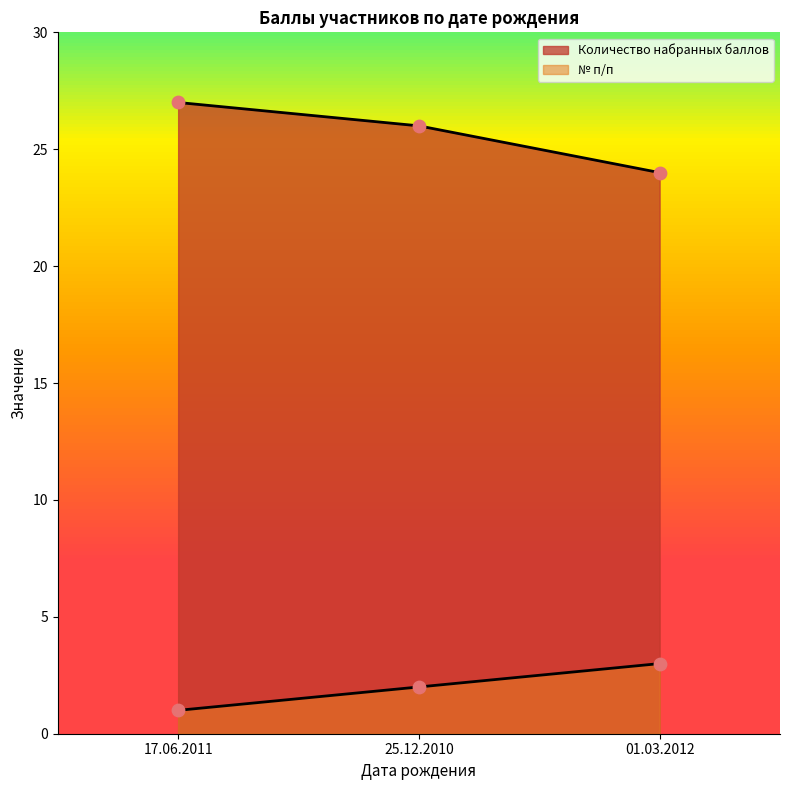

Is the value of № п/п at 25.12.2010 greater than the value of Количество набранных баллов at 17.06.2011?

No